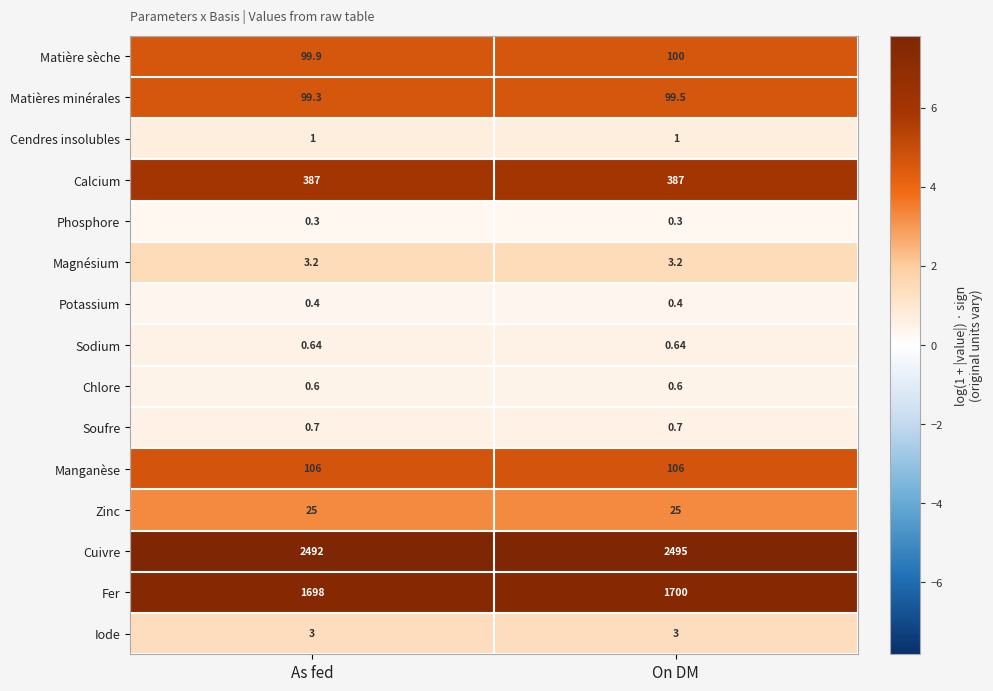

How many distinct data groups are displayed?

15